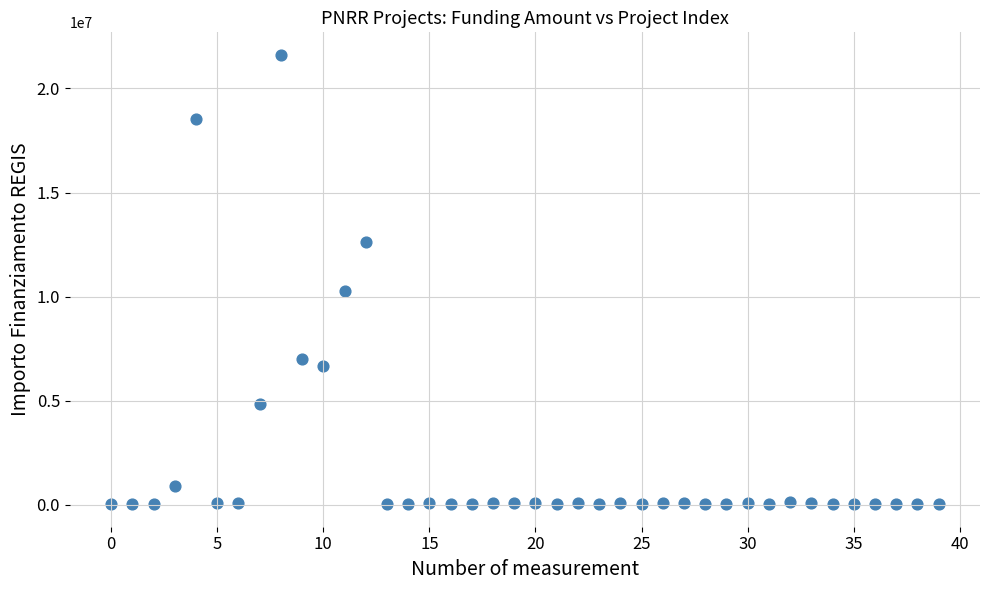

What Y value in the scatter plot is closest to 10820342?

10267188.0